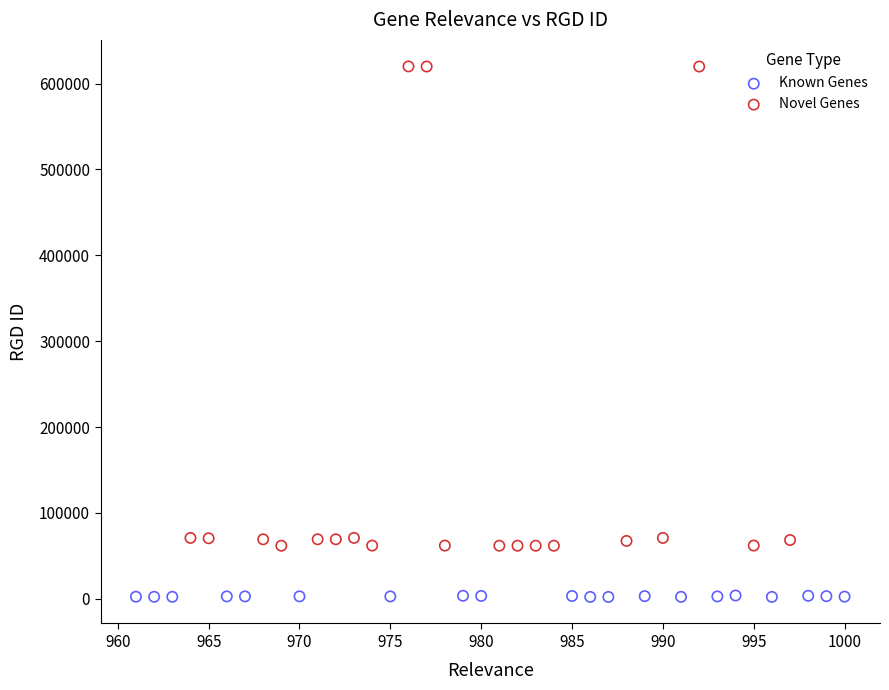

Which series has the largest Y range (max minus min)?

Novel Genes